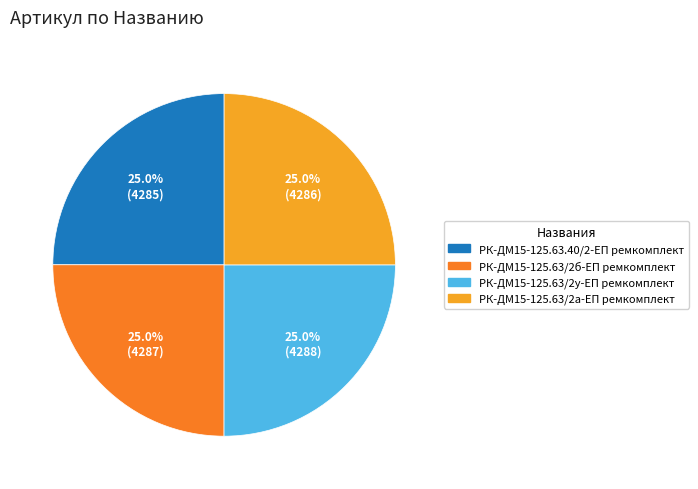

What percentage do РК-ДМ15-125.63/2б-ЕП ремкомплект and РК-ДМ15-125.63/2у-ЕП ремкомплект together represent?

50.0%